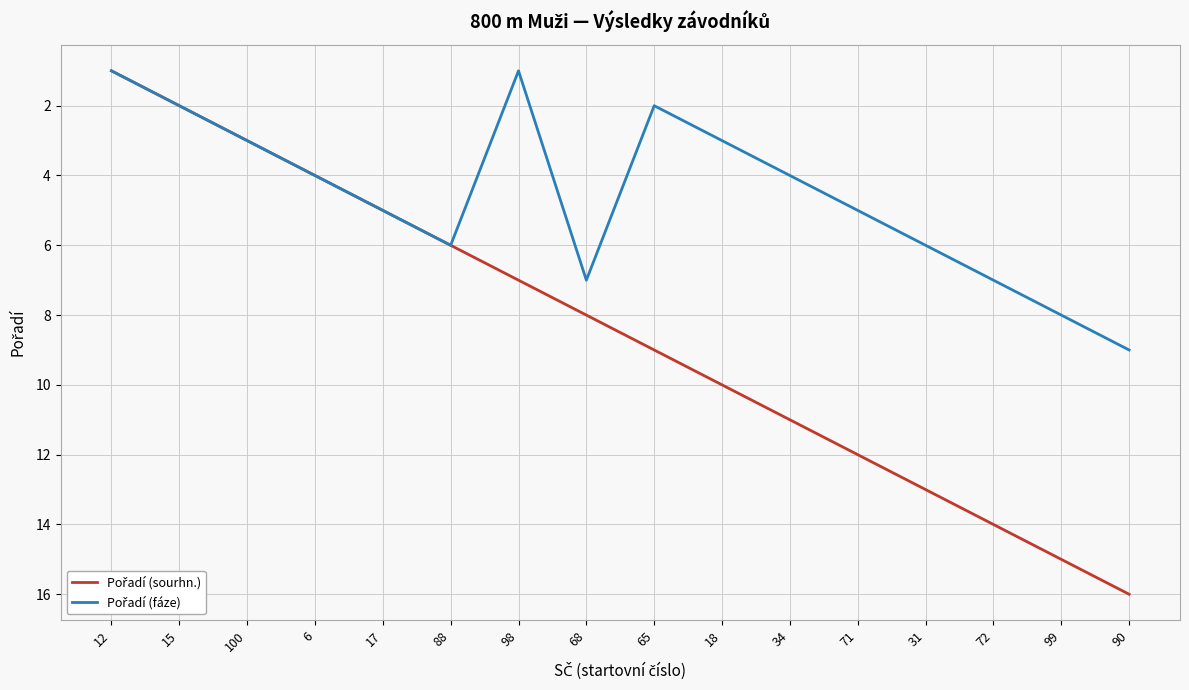

What is the maximum value shown in the chart?

16